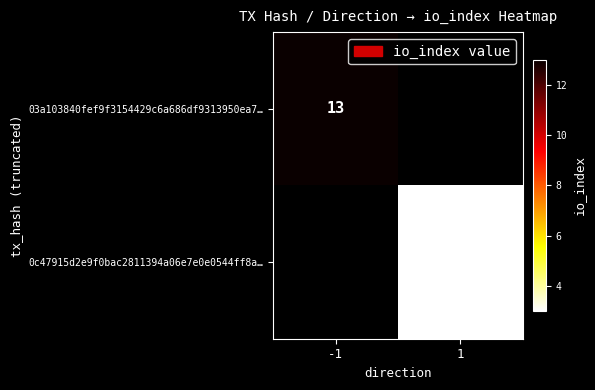

The value of 03a103840fef9f3154429c6a686df9313950ea7… at -1 is 13. True or false?

True